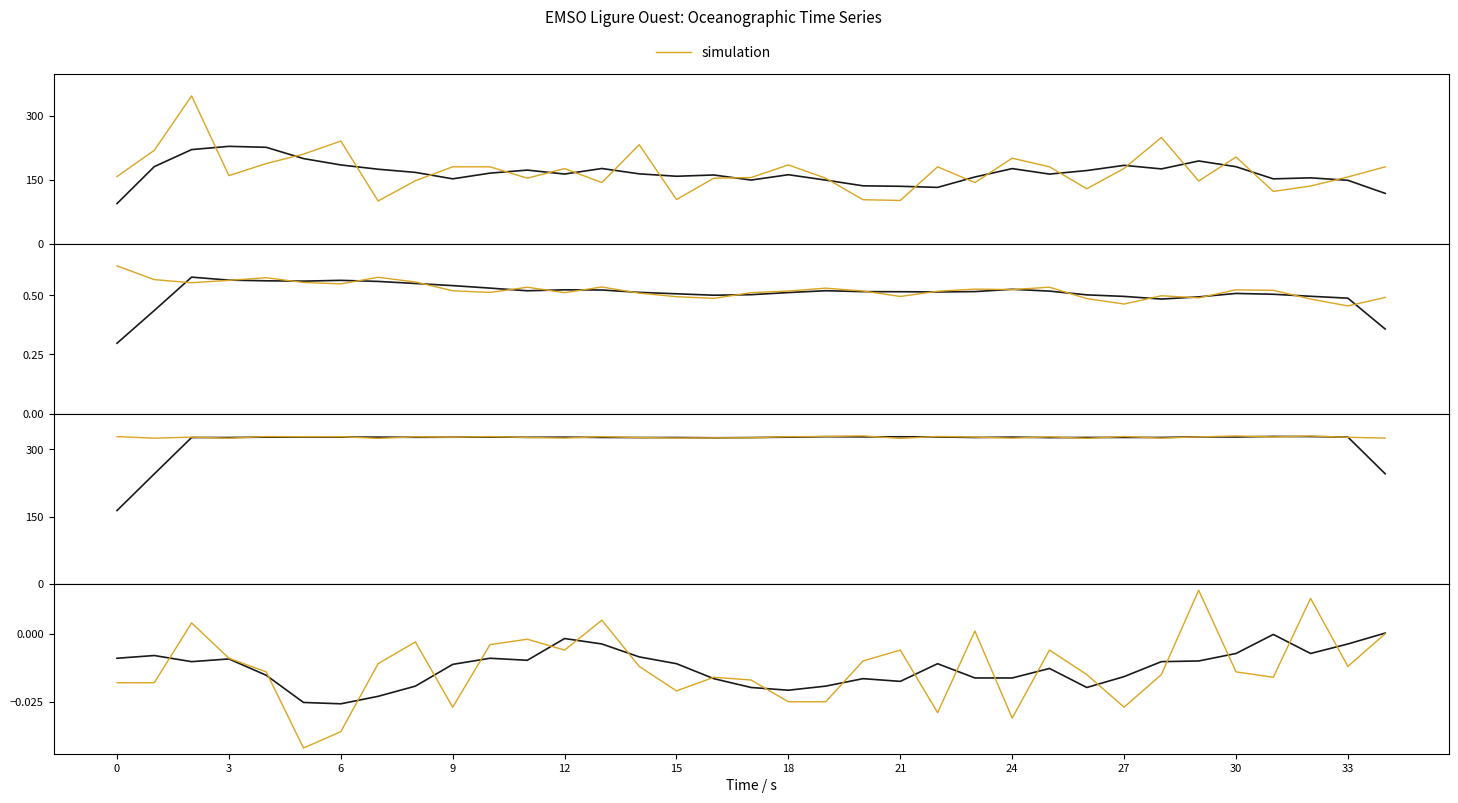

True or false: observation has a value of -0.0 at 16.

True